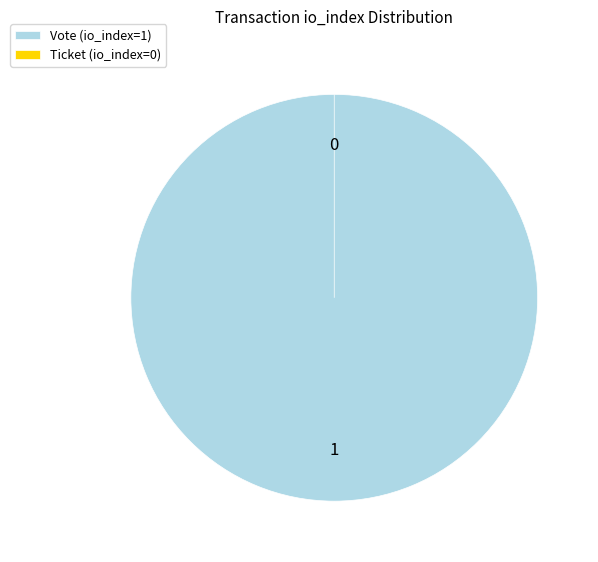

Is there a majority slice in this chart?

Yes